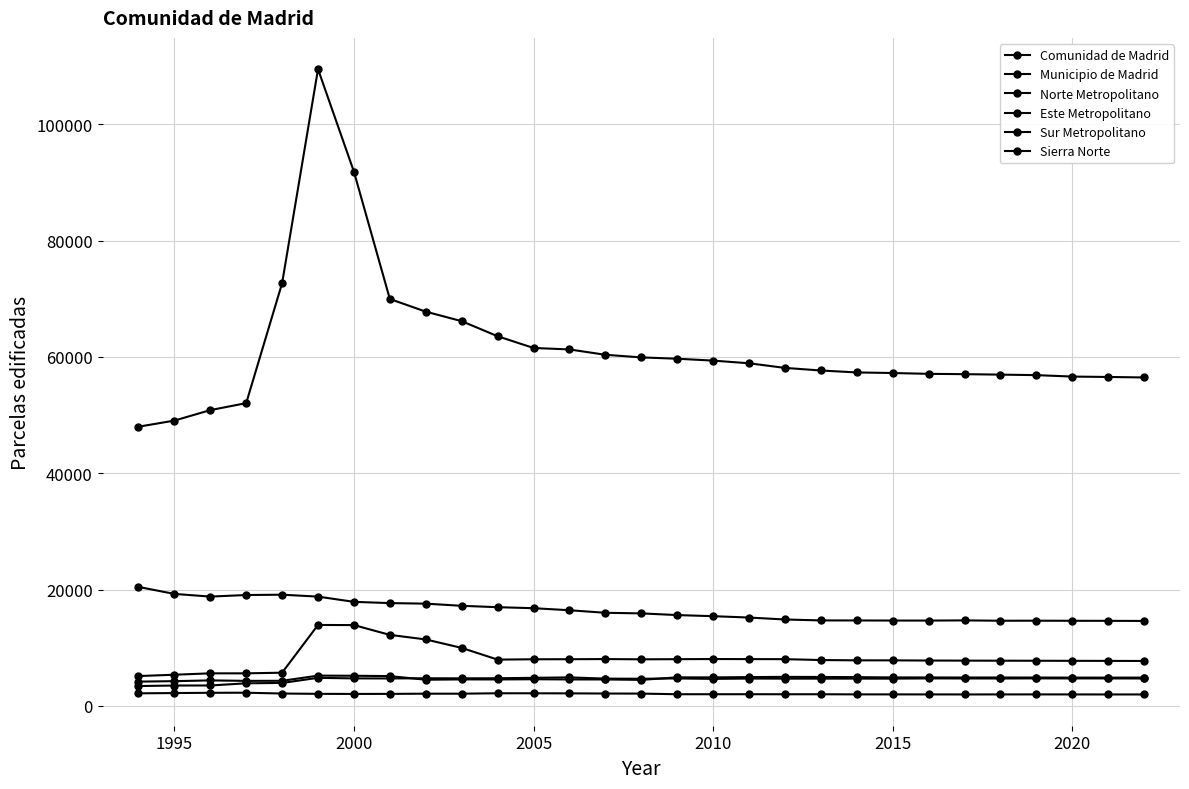

At which label does Este Metropolitano reach its peak?

2015